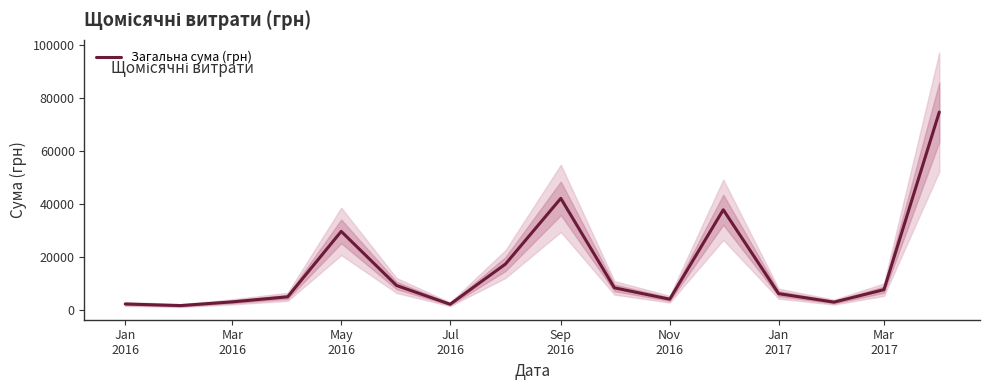

What is the highest value of the Загальна сума (грн) series?

74813.2